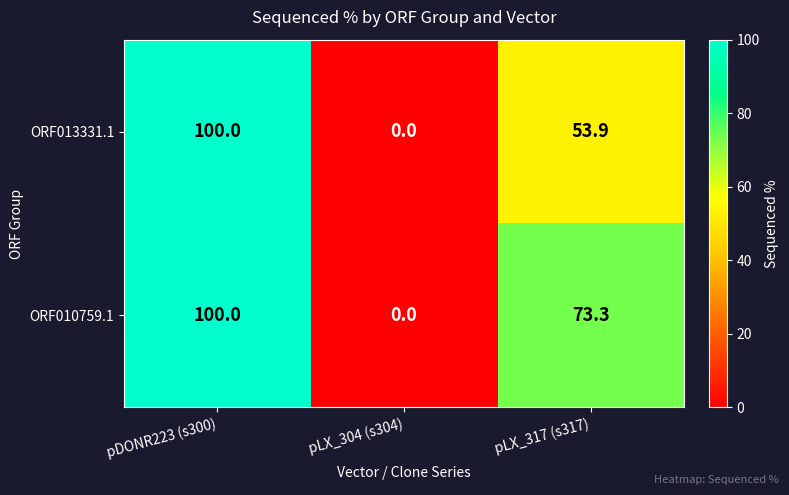

Which category has the lowest value across all series?

pLX_304 (s304)